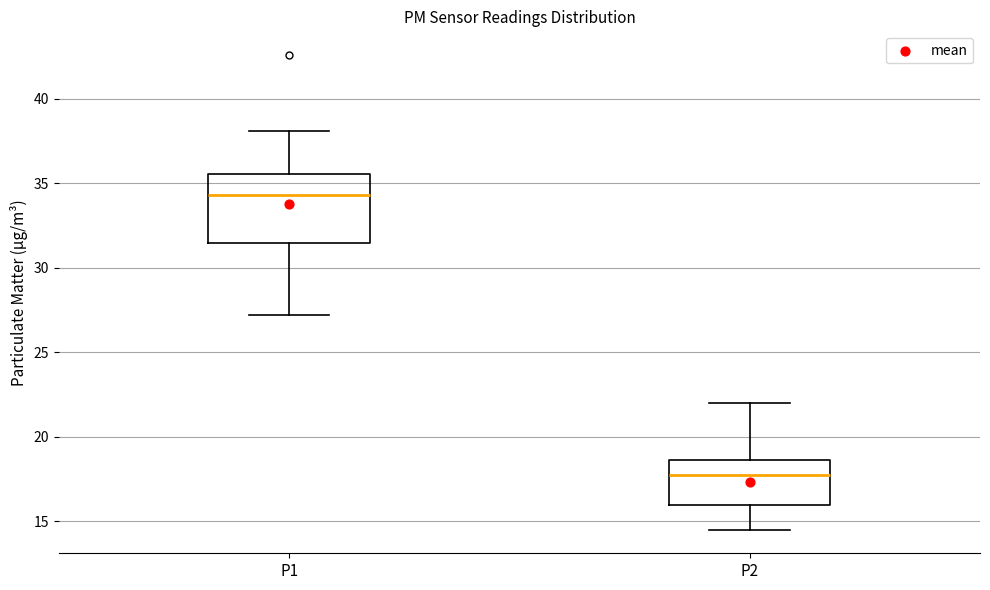

Where does the median line of the box for P1 sit on the y-axis? The values are not printed on the chart, so give them approximately, as read against the axis.

34.5